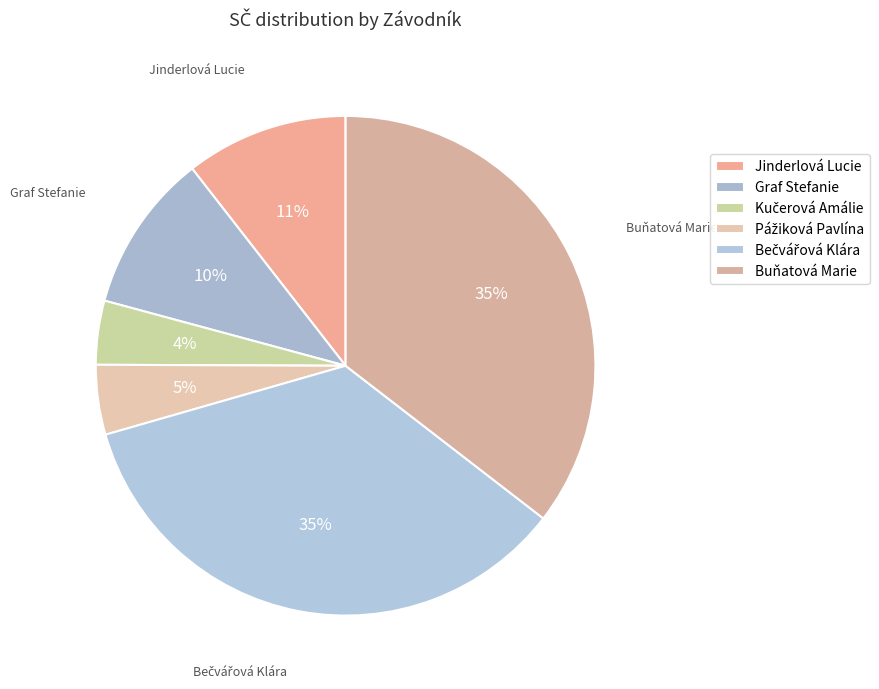

How many slices are in this pie chart?

6